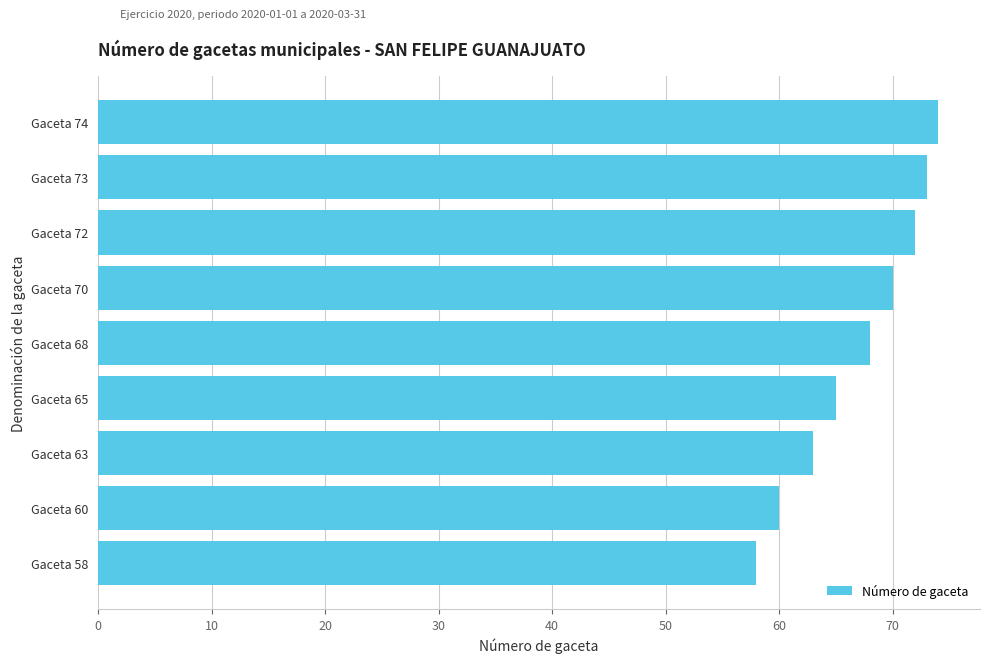

Reading bottom to top, list all the values displayed in this chart.

58	60	63	65	68	70	72	73	74